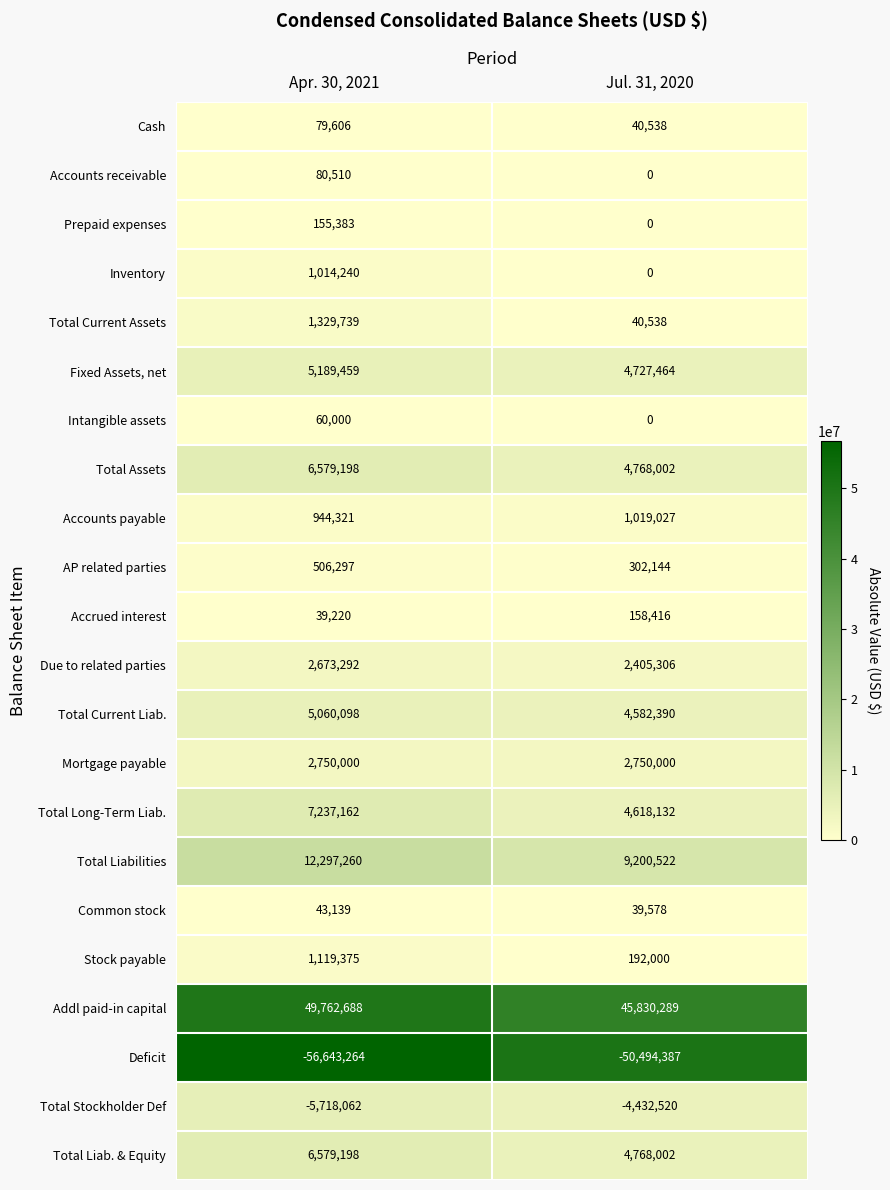

The value of Intangible assets at Apr. 30, 2021 is 14742. True or false?

False